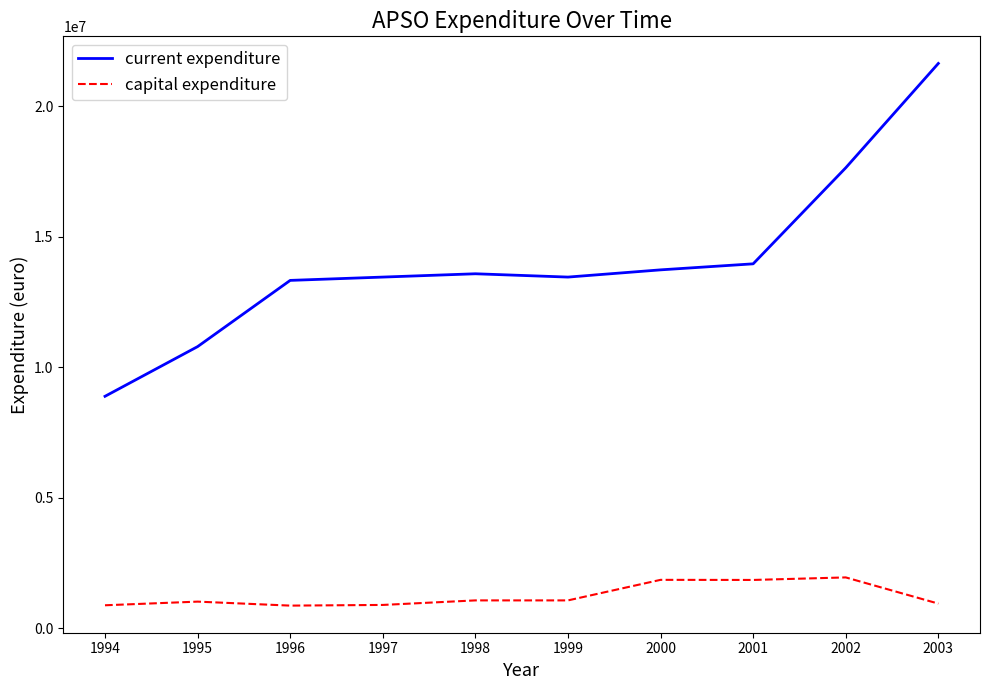

What is the maximum value for current expenditure?

21650000